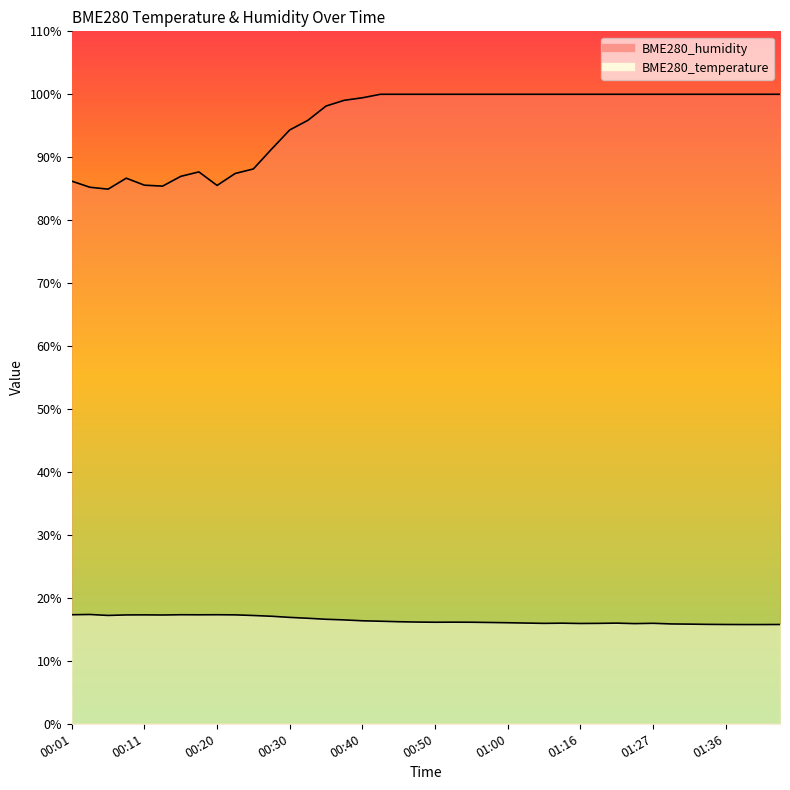

What is the label of the 5th point from the right?

01:34